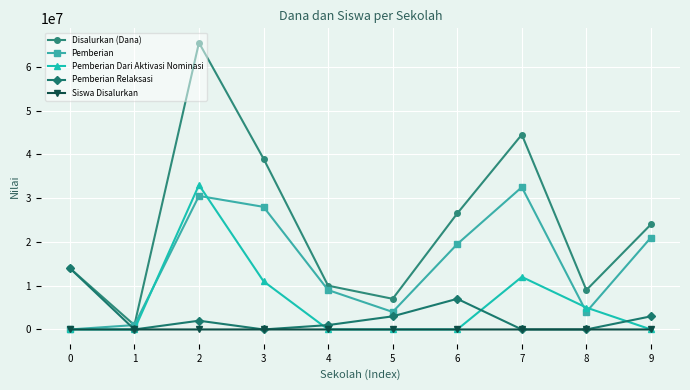

What is the average value of the Siswa Disalurkan series?

27